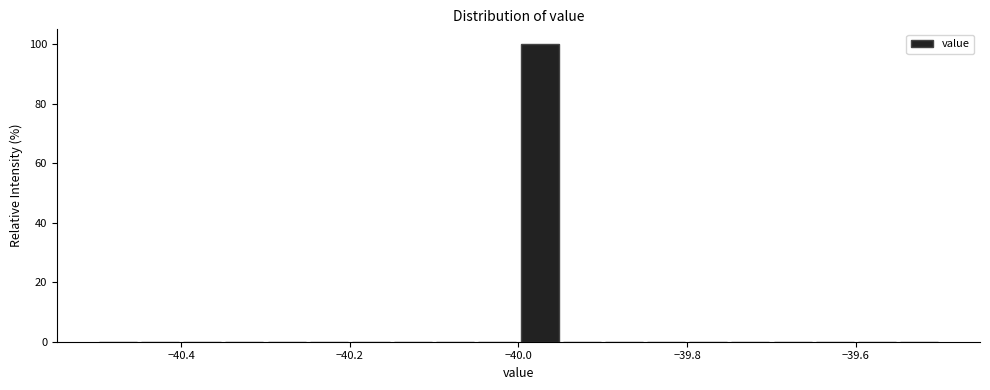

Around what value on the x-axis is the tallest bar? Give the approximate position of its centre, as read against the axis.

-39.98